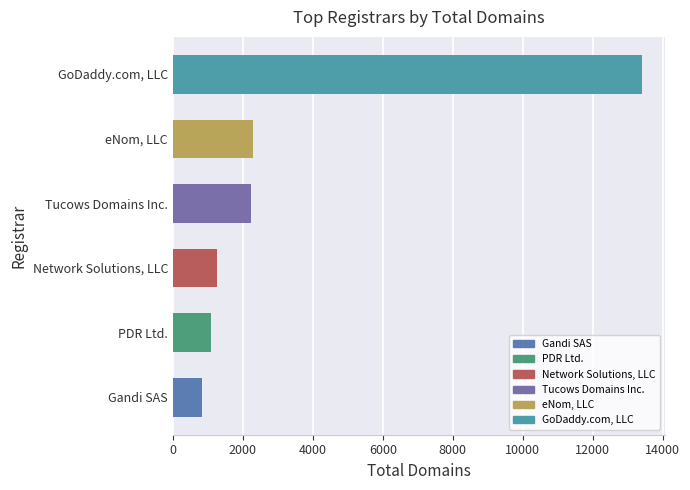

The value at eNom, LLC is 2298. True or false?

True